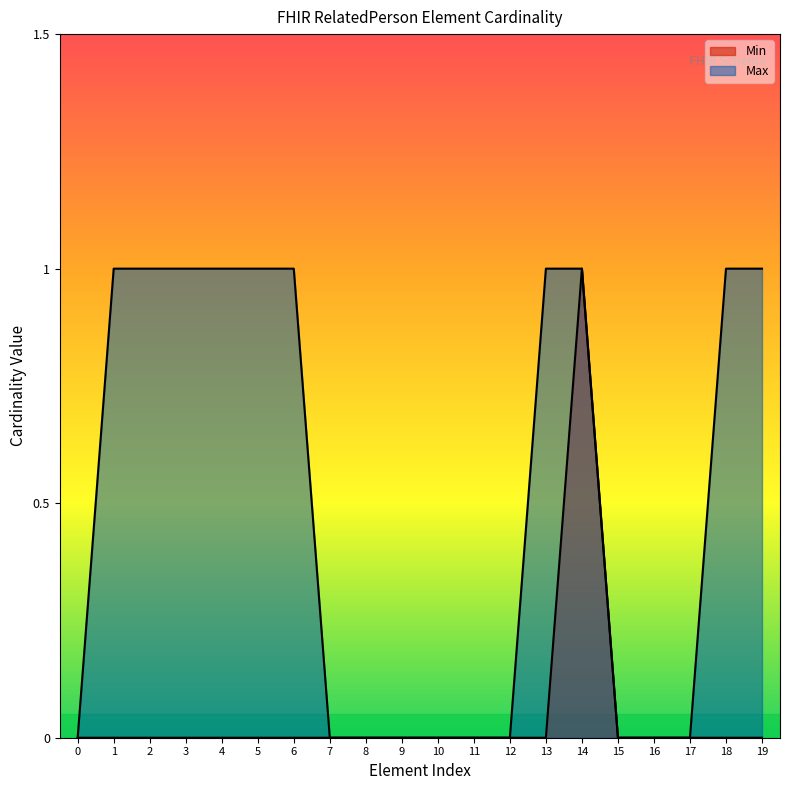

True or false: Min Values and Max Values intersect in this chart.

False